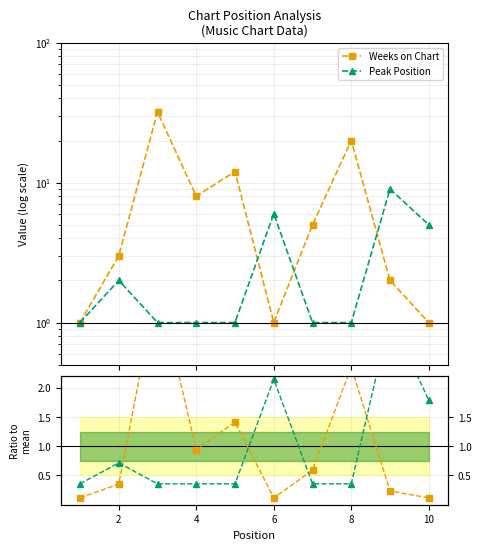

The value of Weeks on Chart at 6 is 0.2. True or false?

False